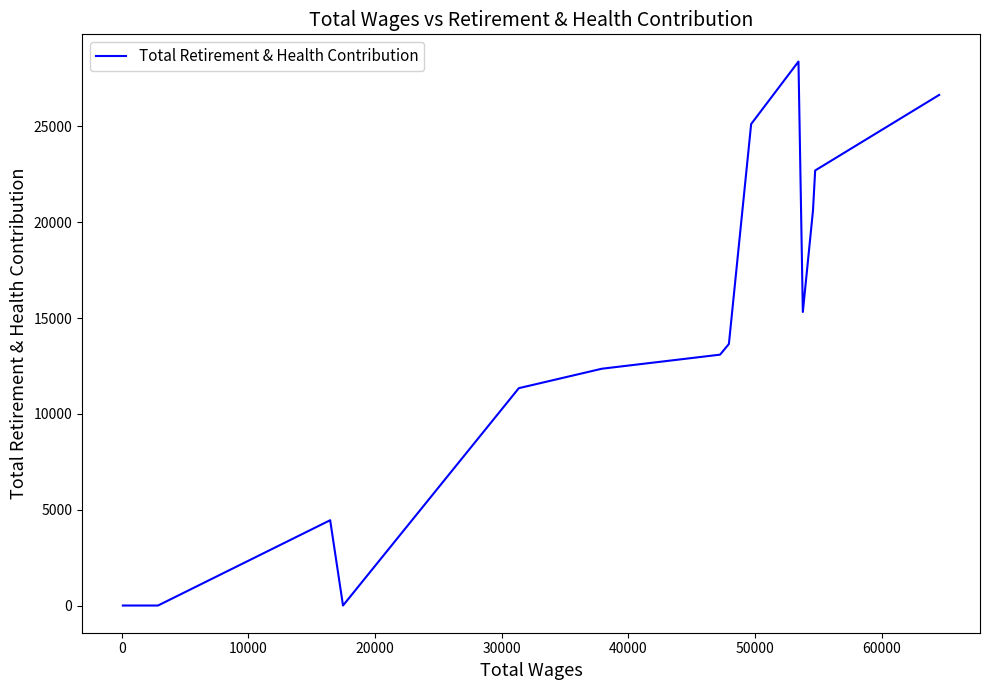

What is the difference between the maximum and minimum values?

28385